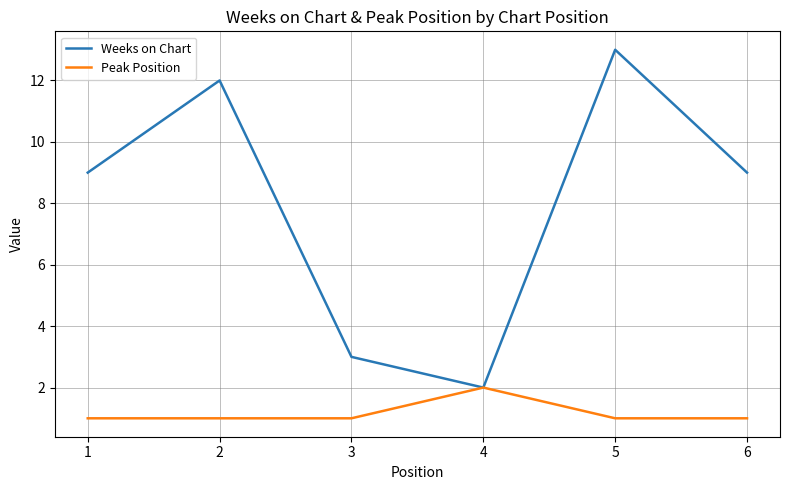

Is it true that Peak Position equals 3 at 4?

False